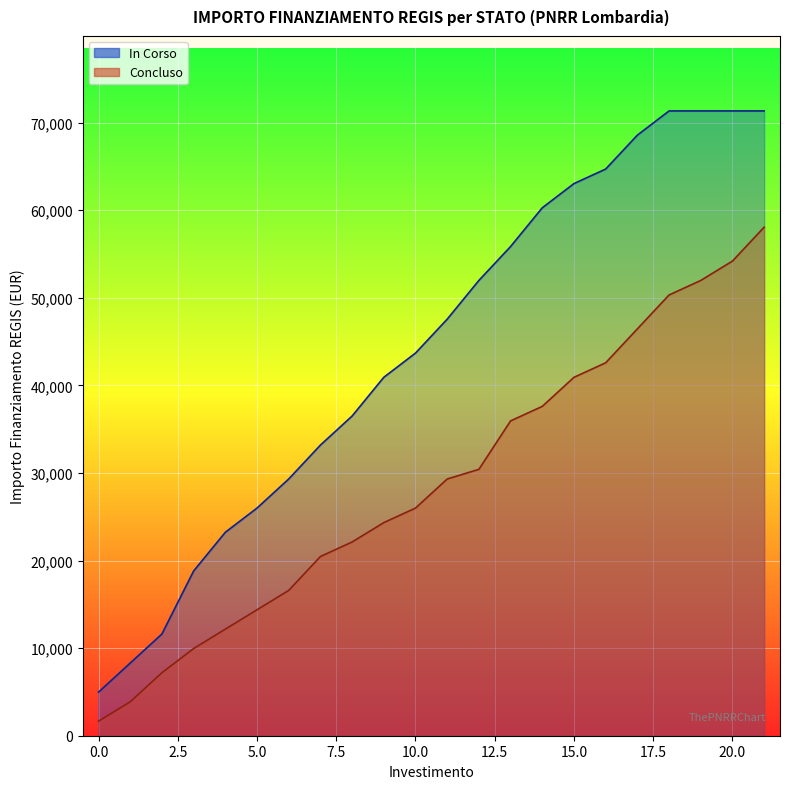

Where does the In Corso (line) series first go above 47558?

12